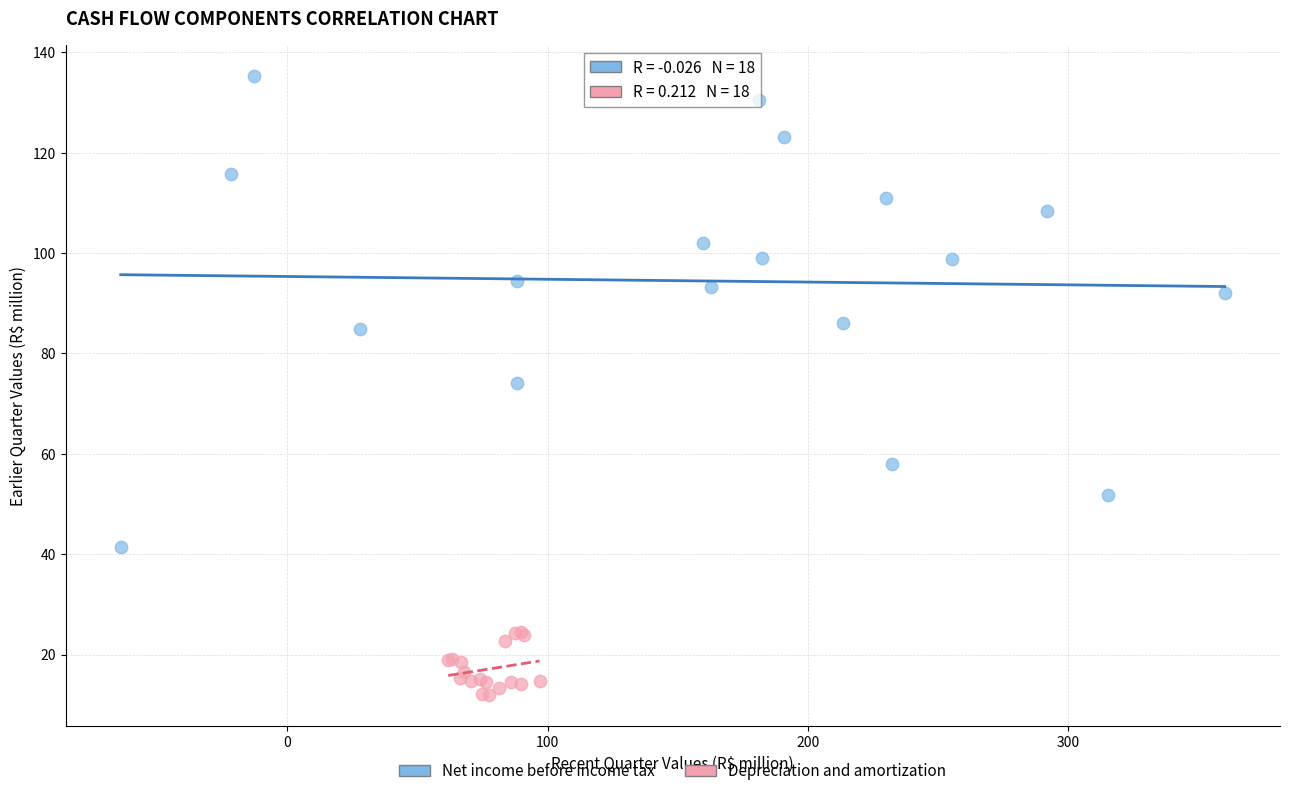

Which series has the largest Y range (max minus min)?

Net income before income tax